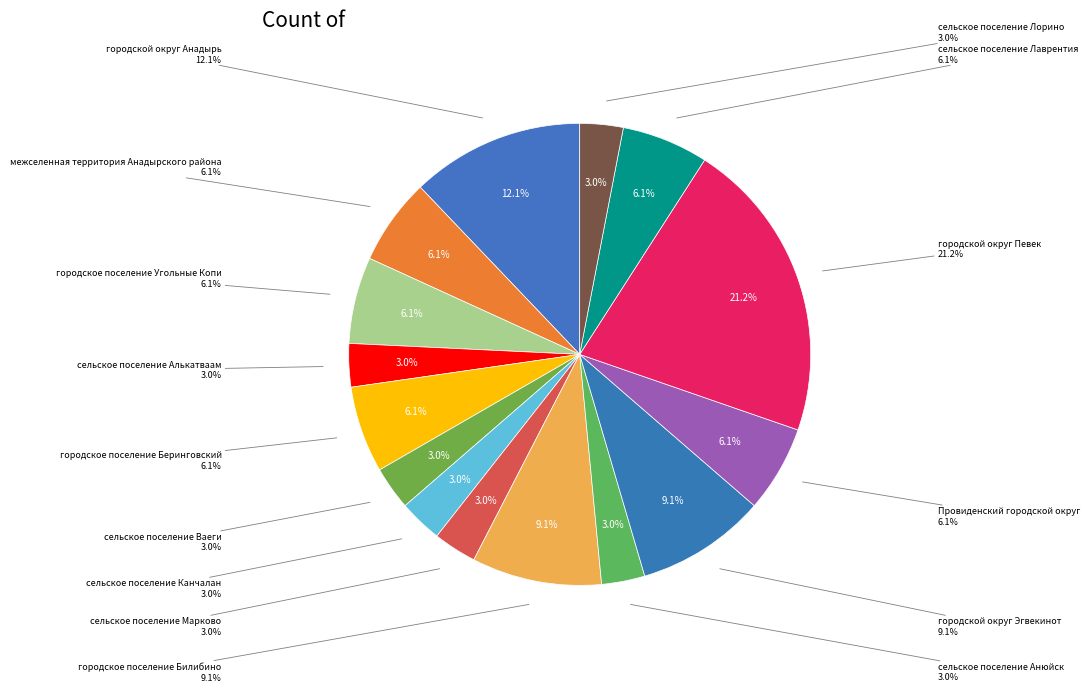

To the nearest percent, what percentage of the pie is межселенная территория Анадырского района?

6%